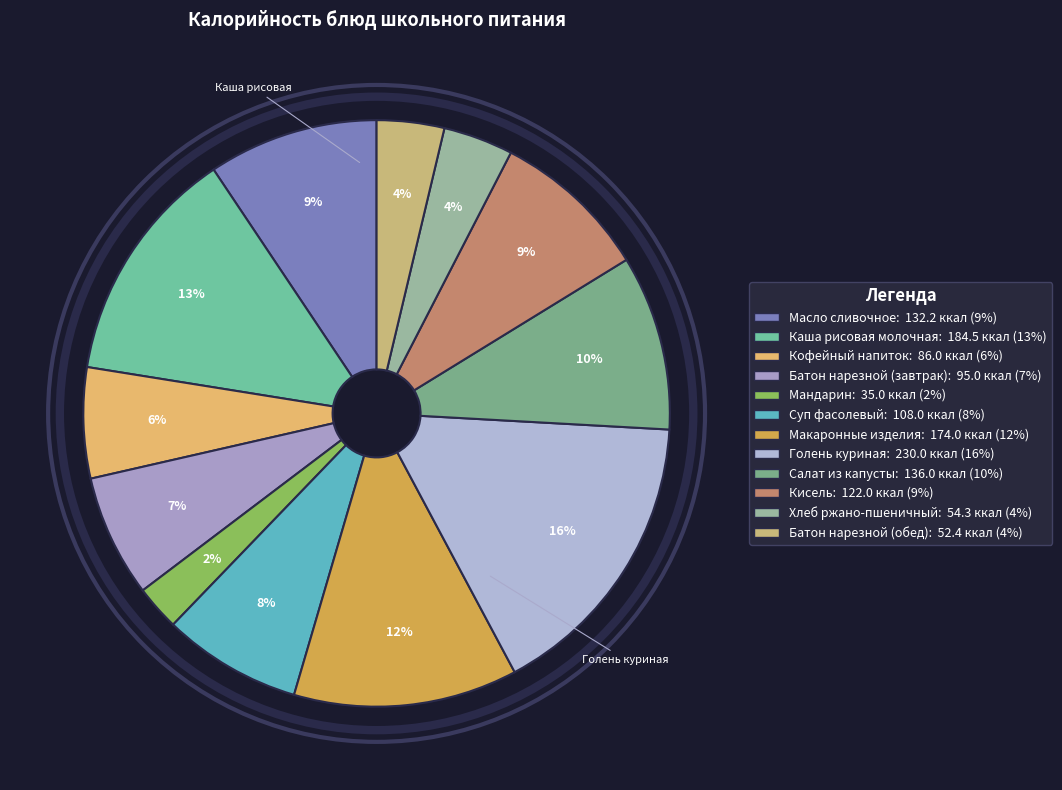

What is the change in value from Кофейный напиток to Хлеб ржано-пшеничный?

-31.7